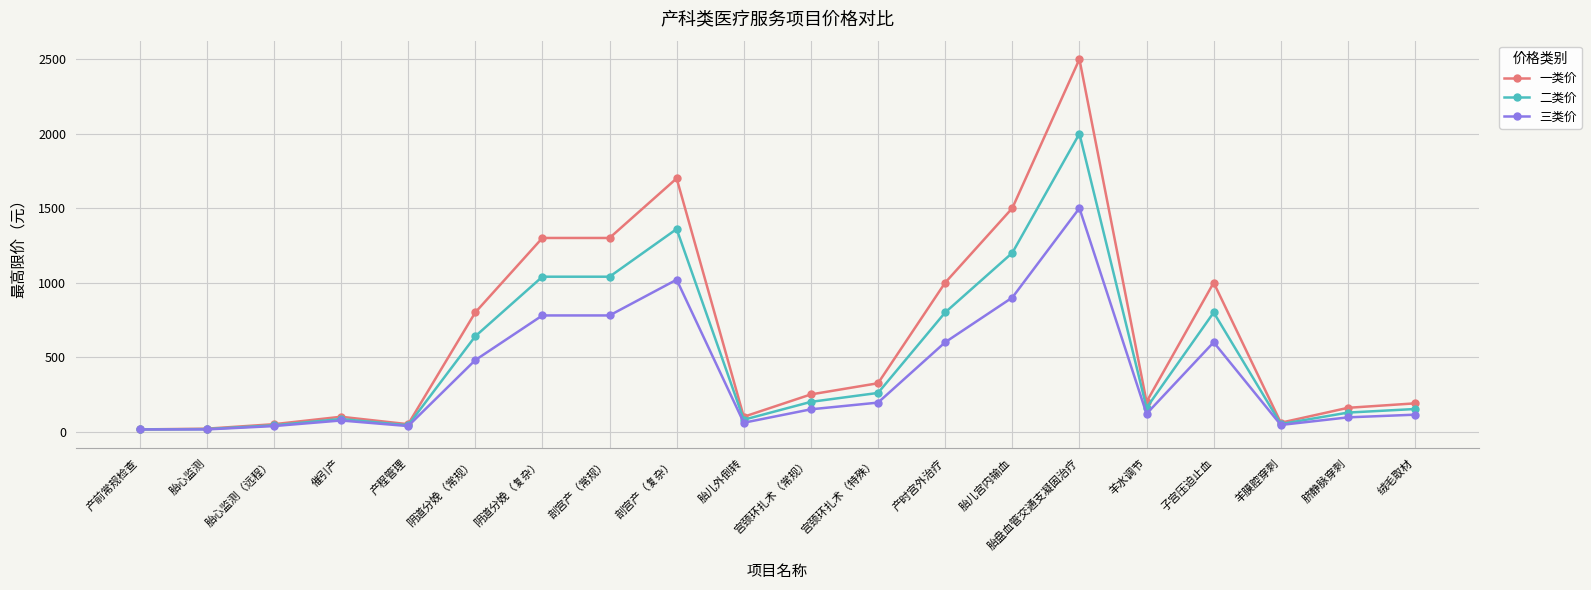

At which category does 一类价 reach its first local peak?

催引产